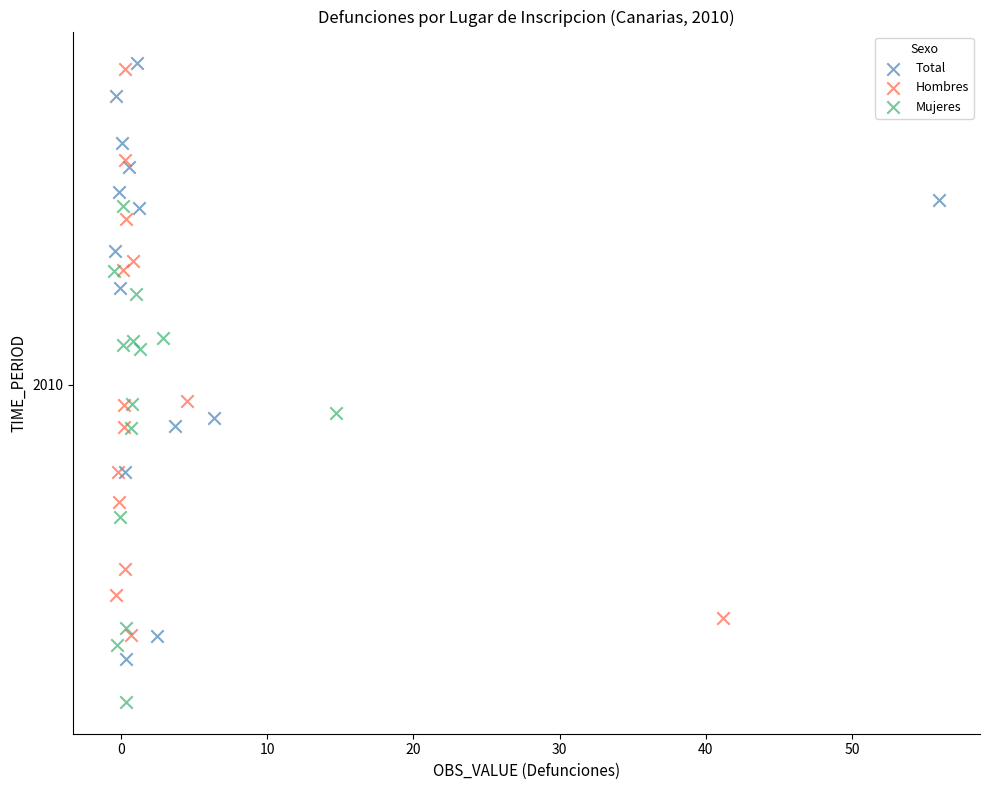

Which series has the largest Y range (max minus min)?

Total